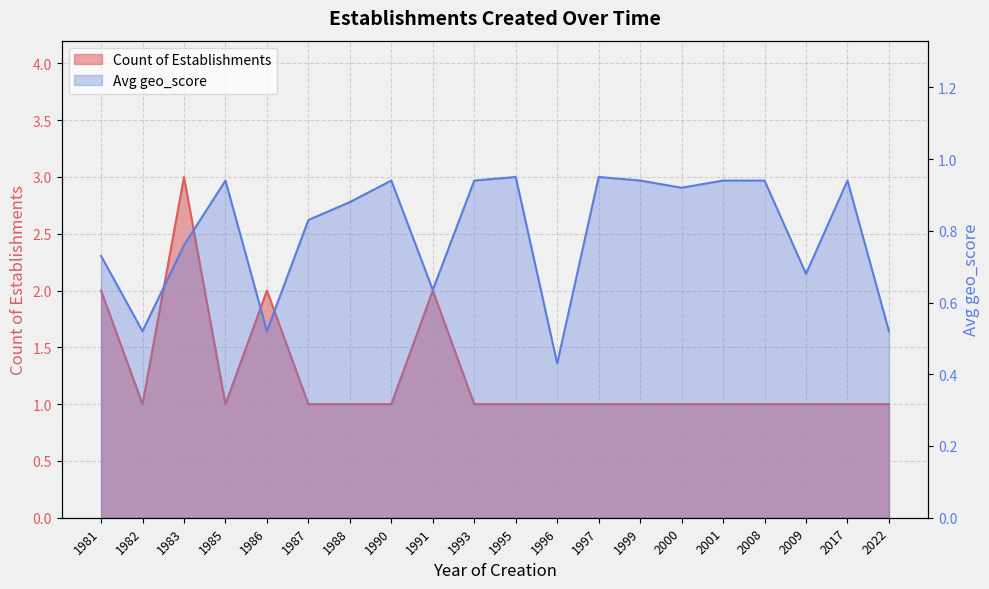

What is the sum of the Count of Establishments values at 1986 and 1993?

3.0